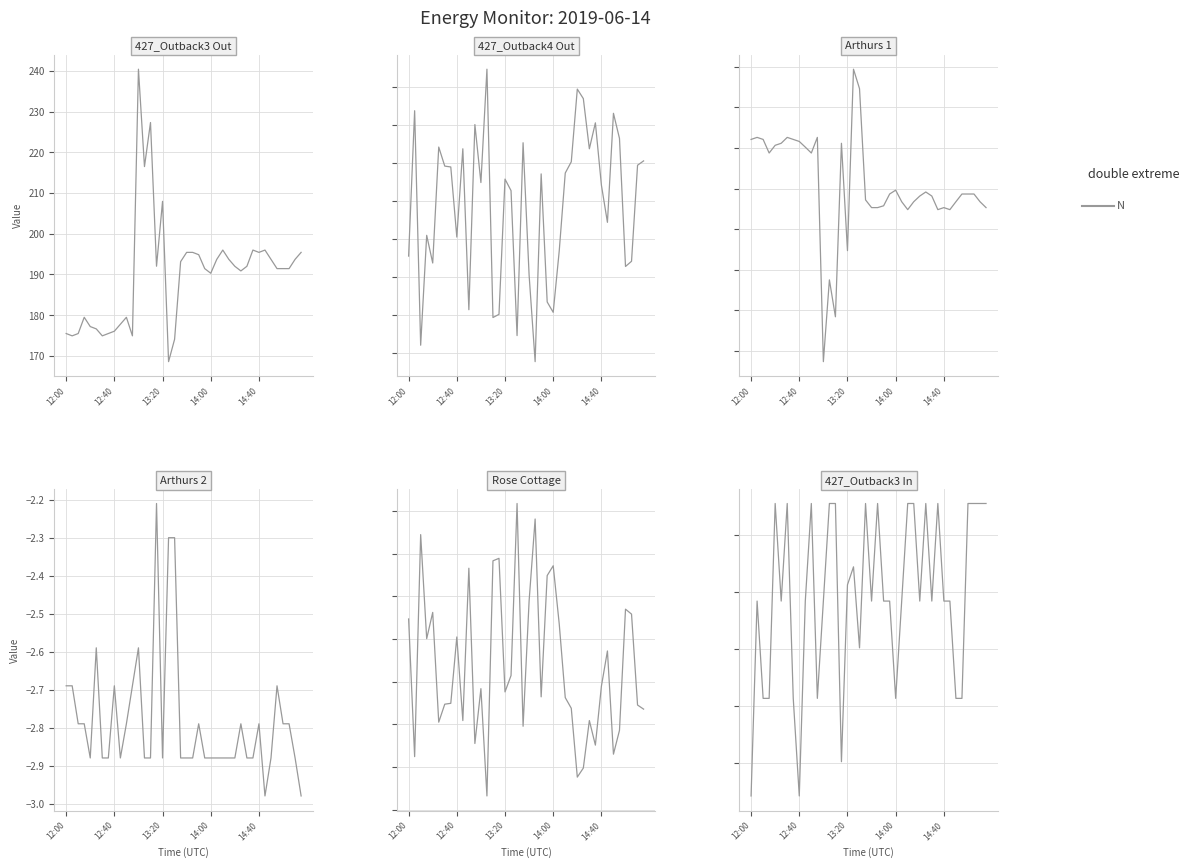

What is the highest value of the Arthurs 1$4259 series?

-26.1